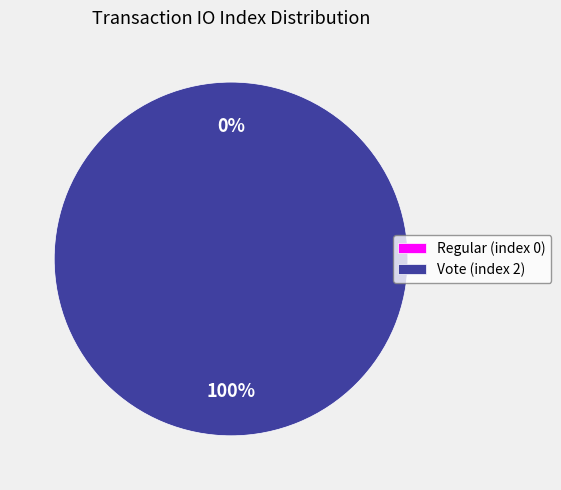

Count the number of slices in the pie.

2